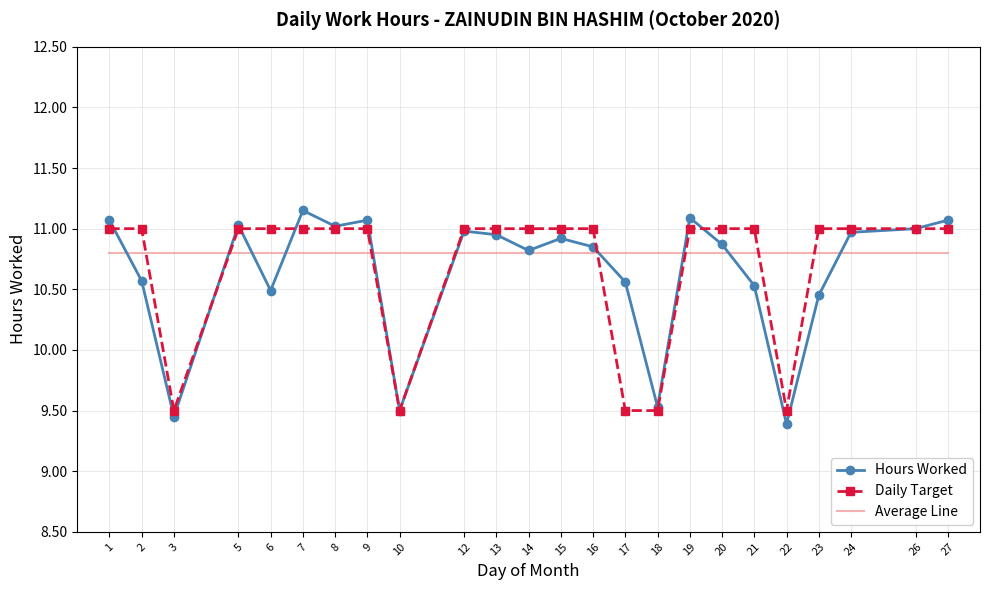

Which series ends up on top after the final intersection of Hours Worked and Average Line?

Hours Worked